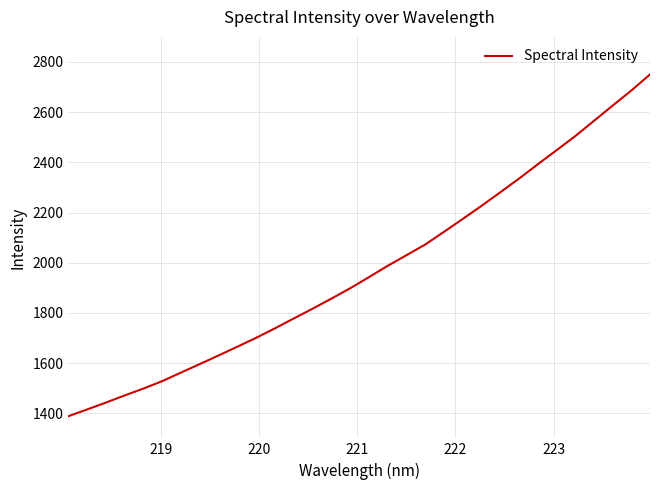

What is the difference between the maximum and minimum values?

1362.0